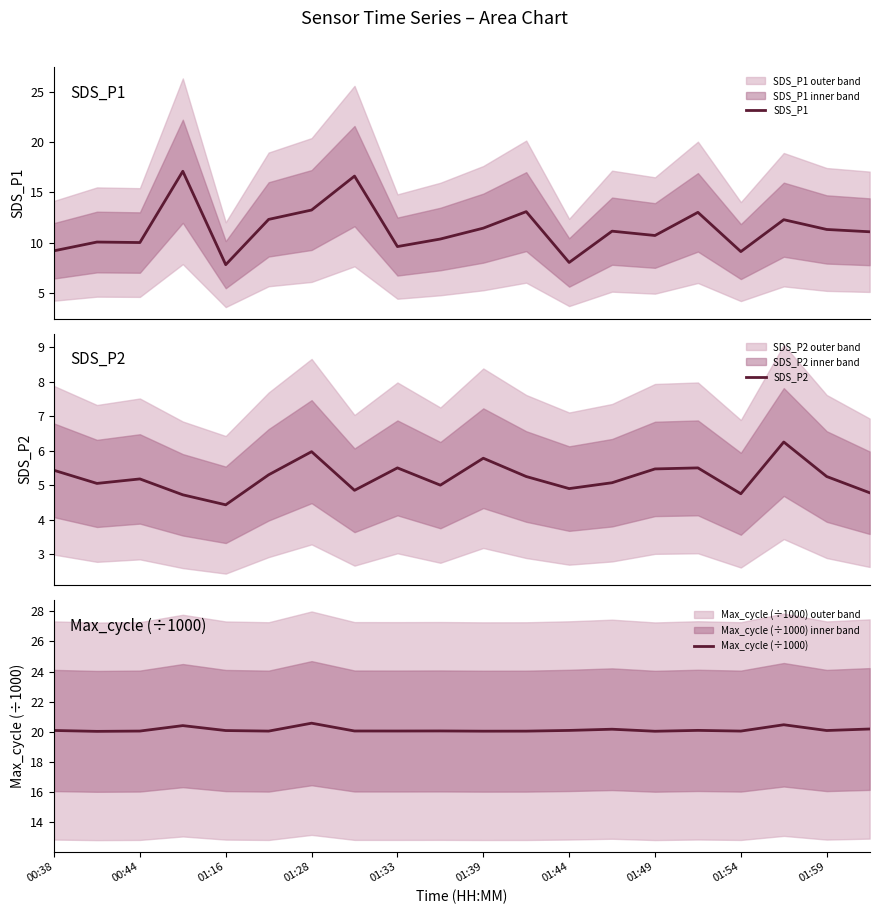

What is the minimum value for SDS_P2?

4.4